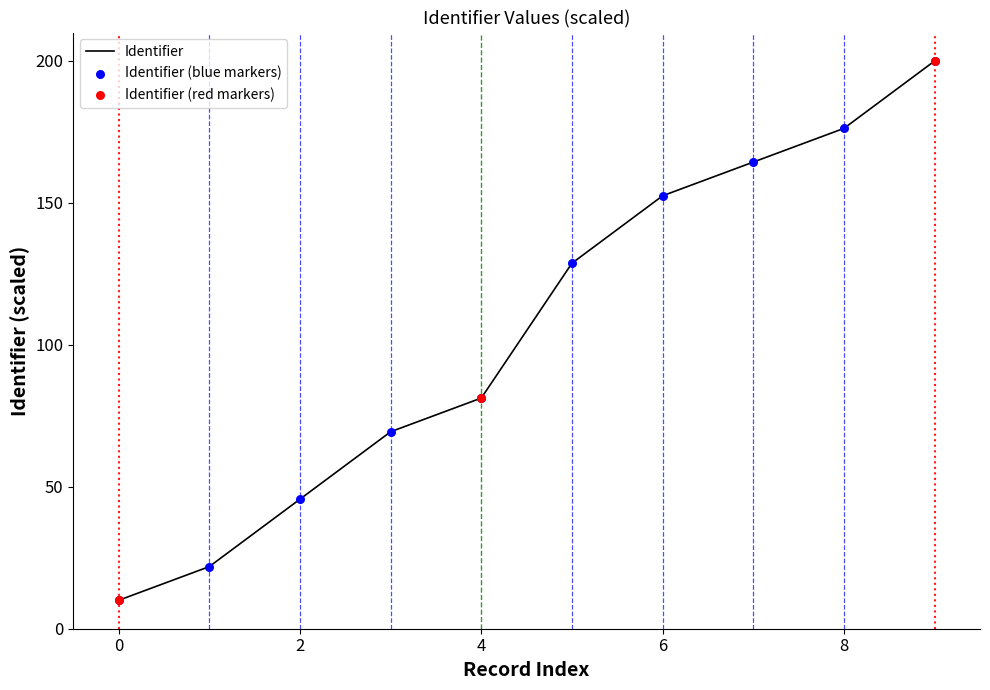

What is the difference between the maximum and minimum values?

190.0